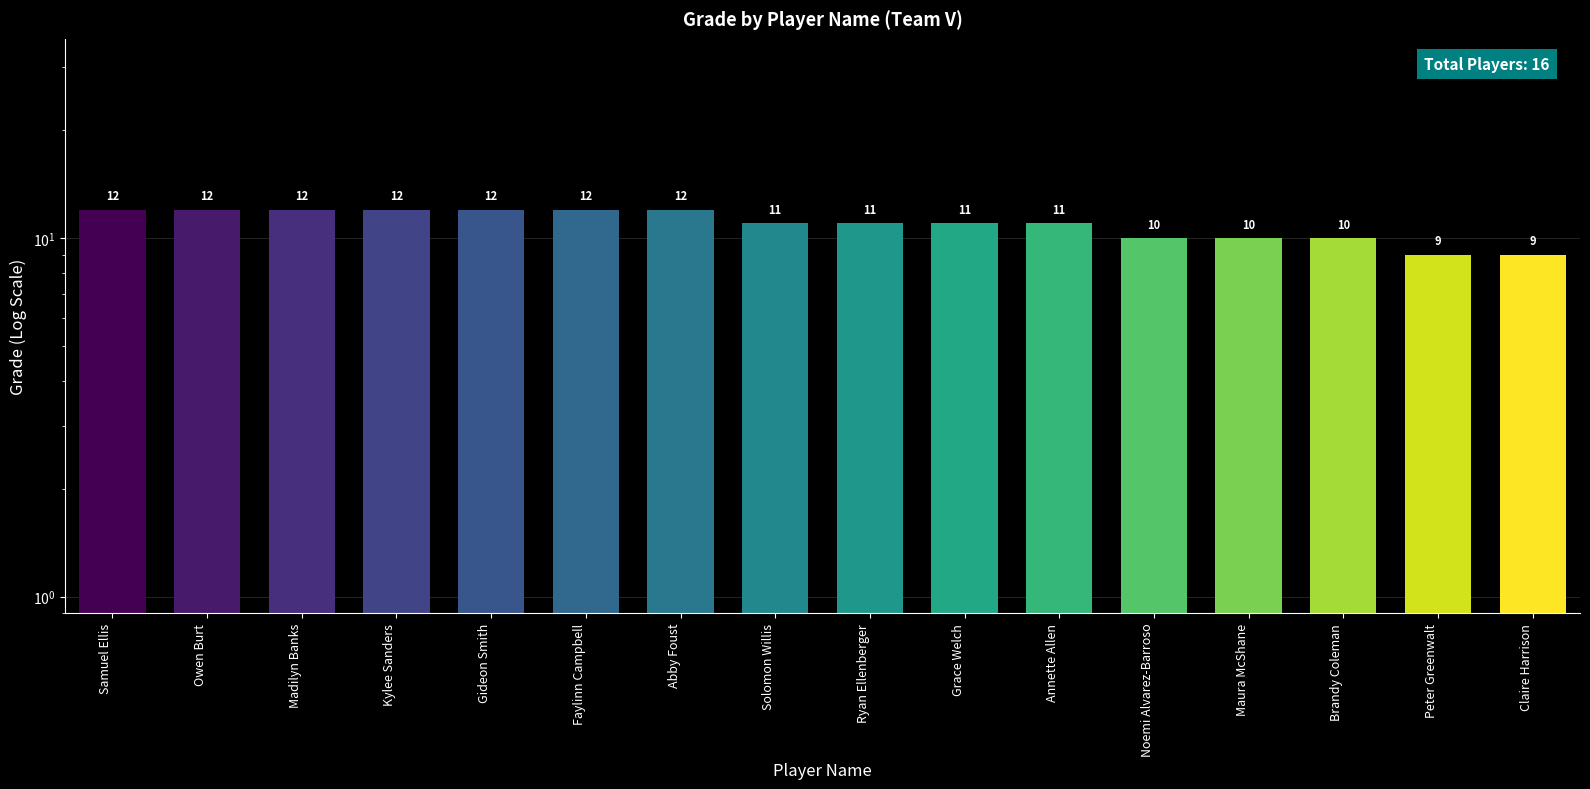

What is the label of the 16th bar from the left?

Claire Harrison